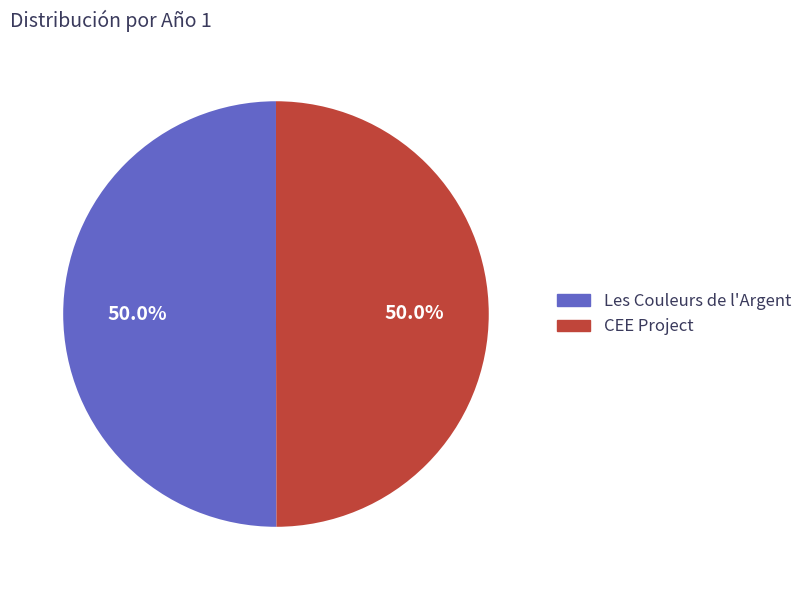

Combined, what portion of the pie is CEE Project and Les Couleurs de l'Argent?

100.0%